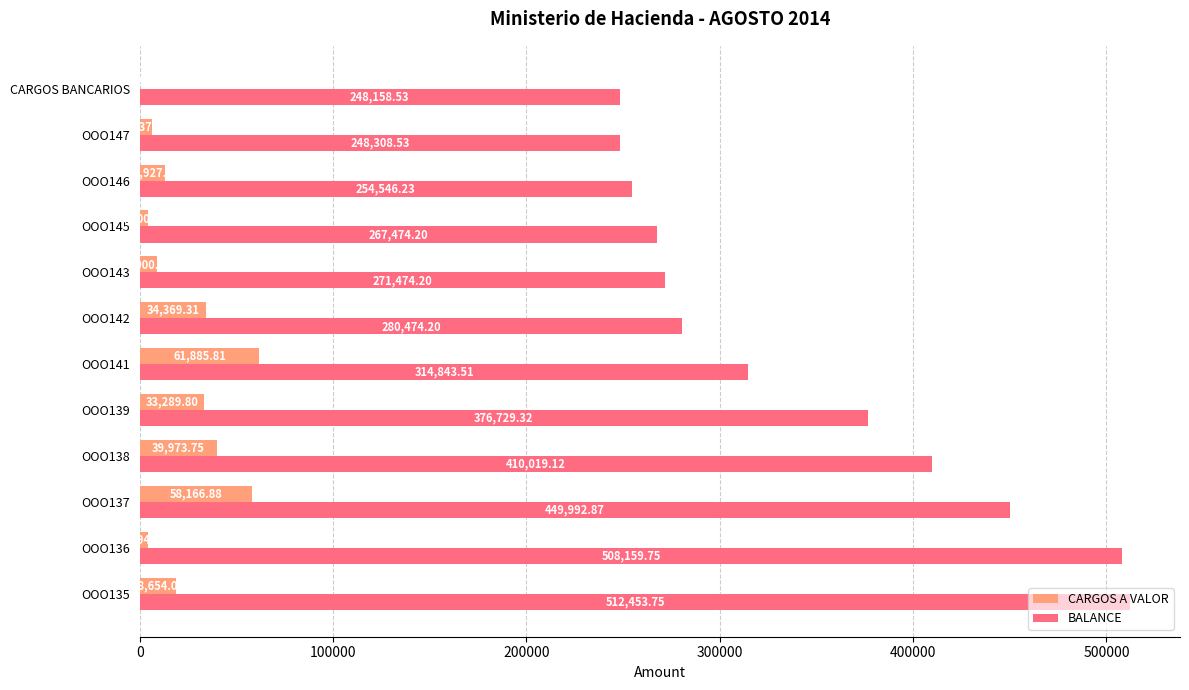

What is the sum of the CARGOS A VALOR values at OOO137 and OOO136?

62460.9